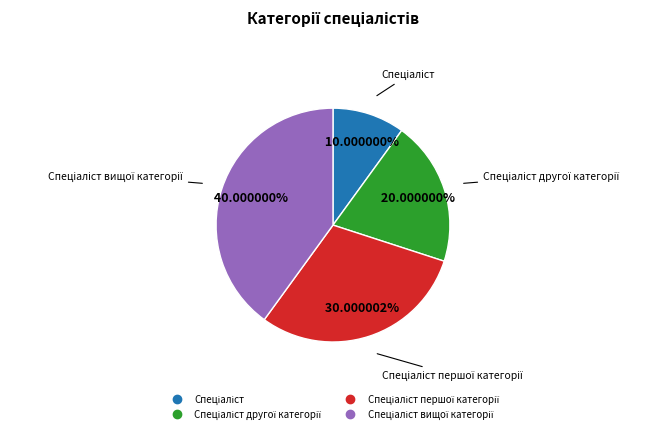

Does any single category account for the majority?

No